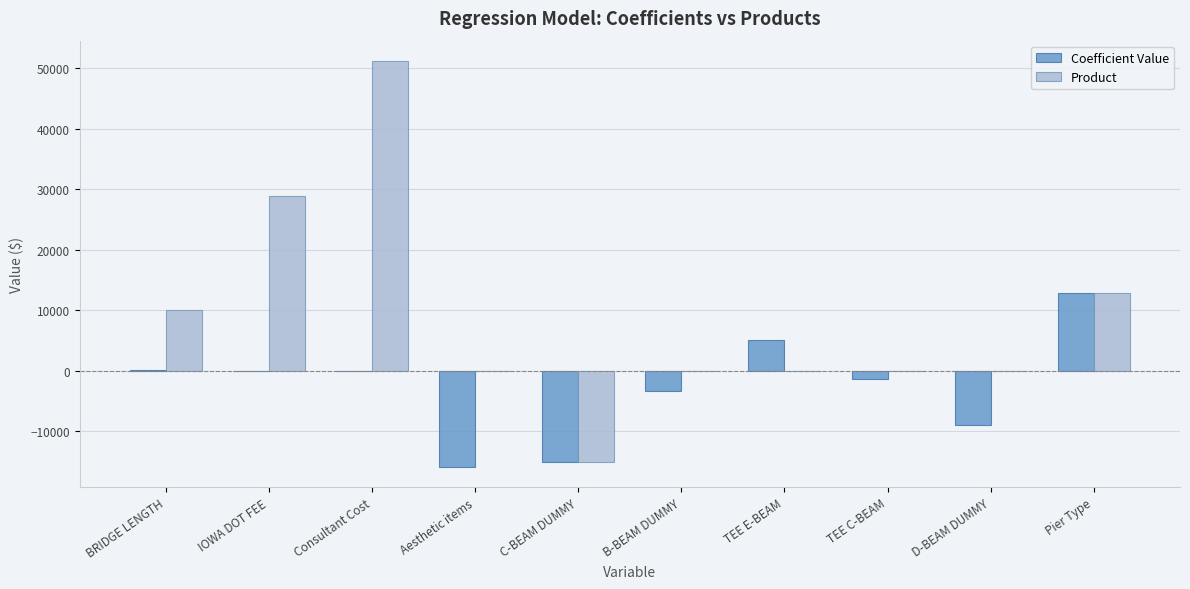

Which series has the largest total across all categories?

Product